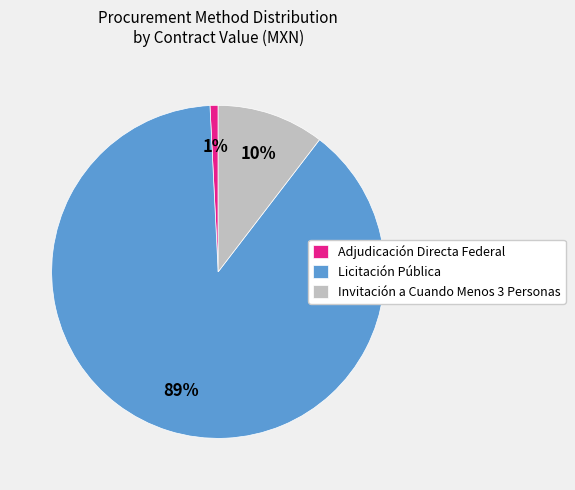

Which slice is the smallest?

Adjudicación Directa Federal